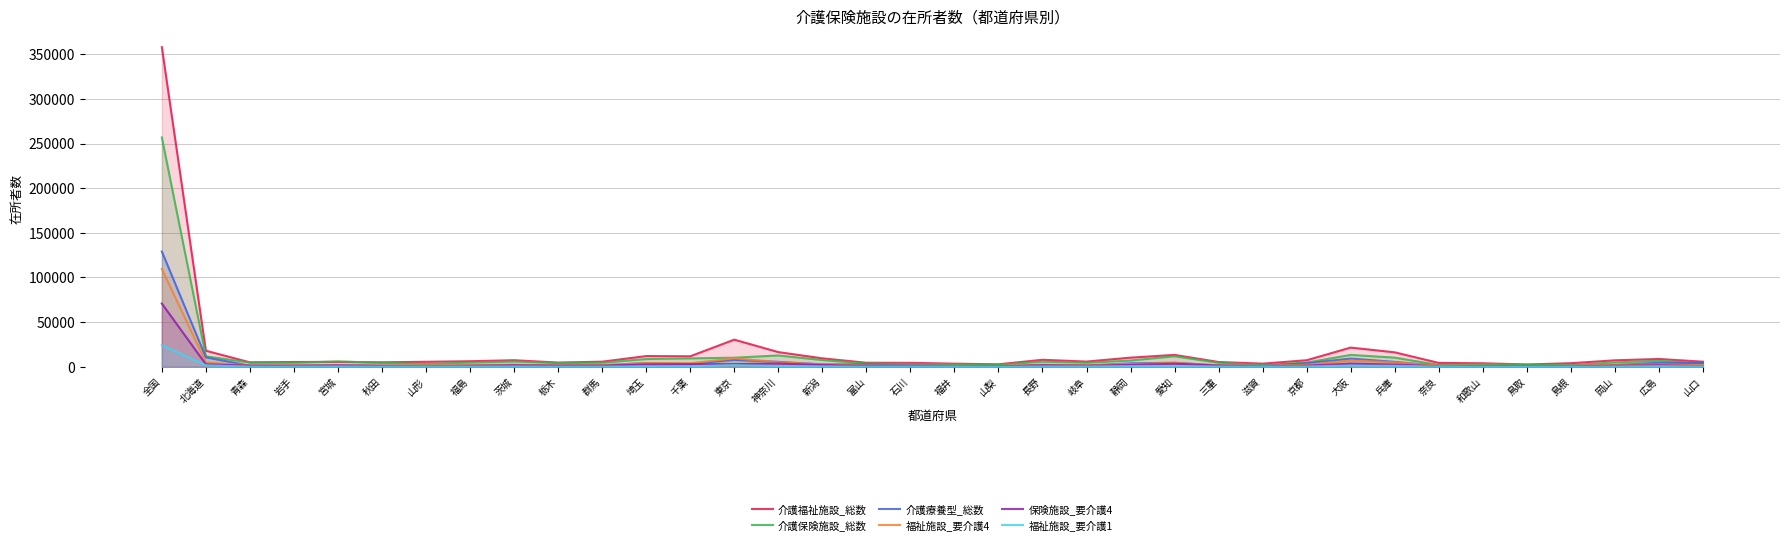

What position from the left is 岡山?

34